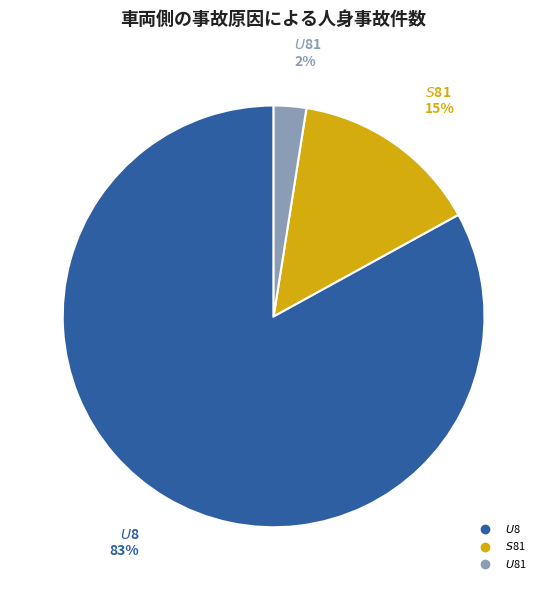

Is there any slice that represents more than half of the pie?

Yes